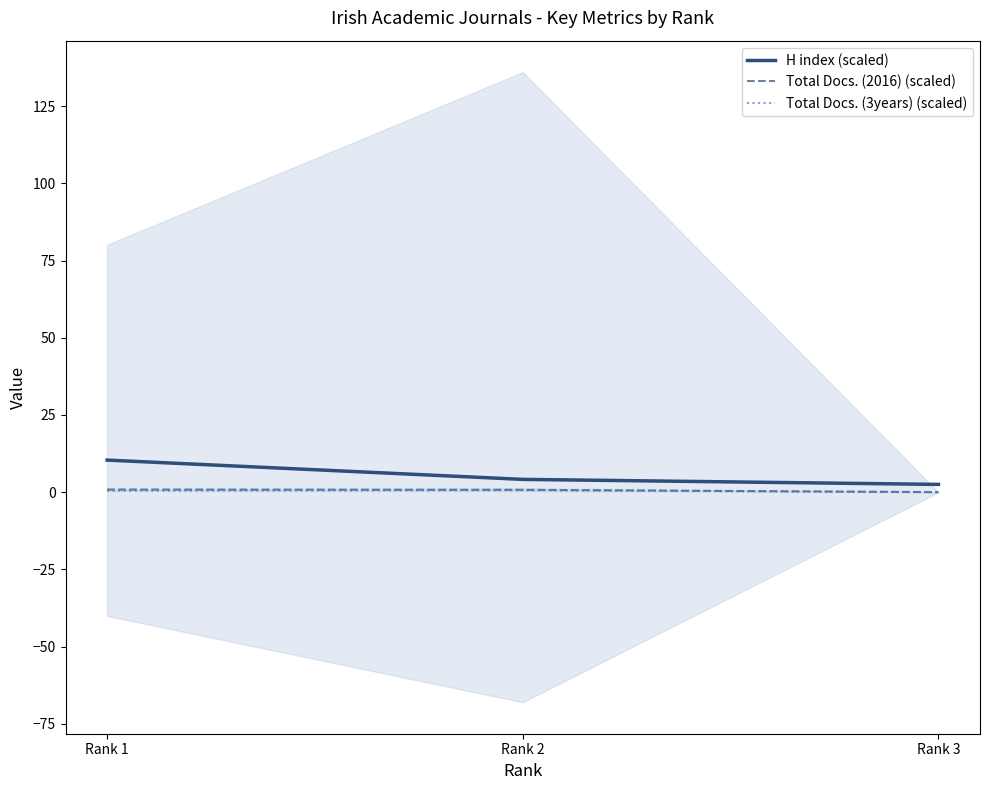

Which series has the largest total across all categories?

H index (scaled)